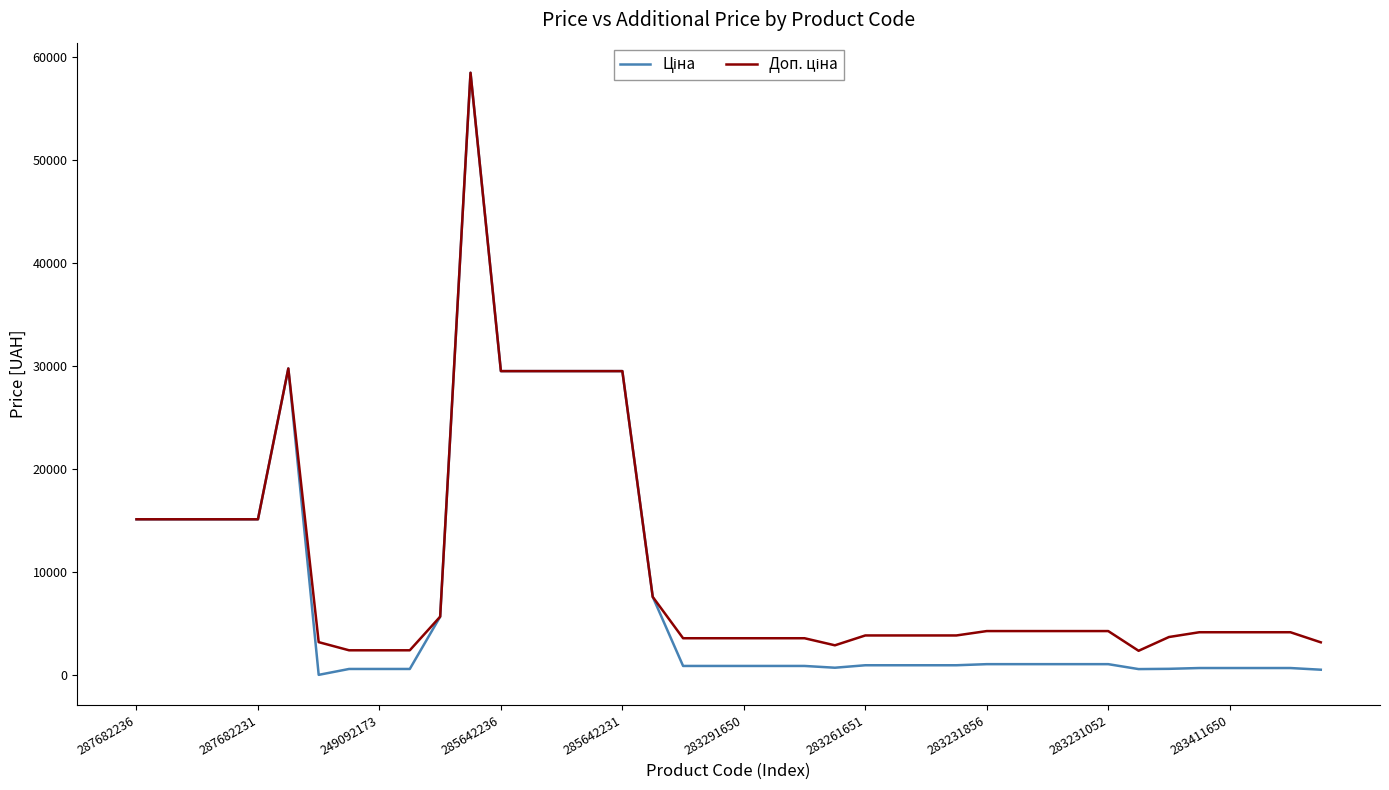

What is the greatest value displayed?

58426.5